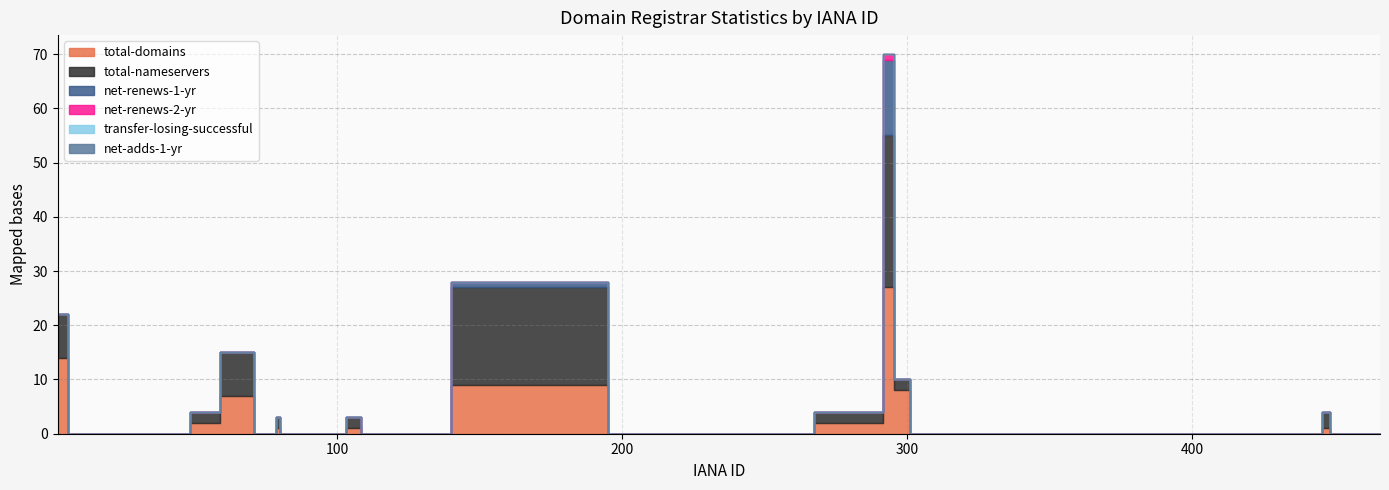

What is the difference between the maximum and second lowest values in the net-renews-1-yr series?

14